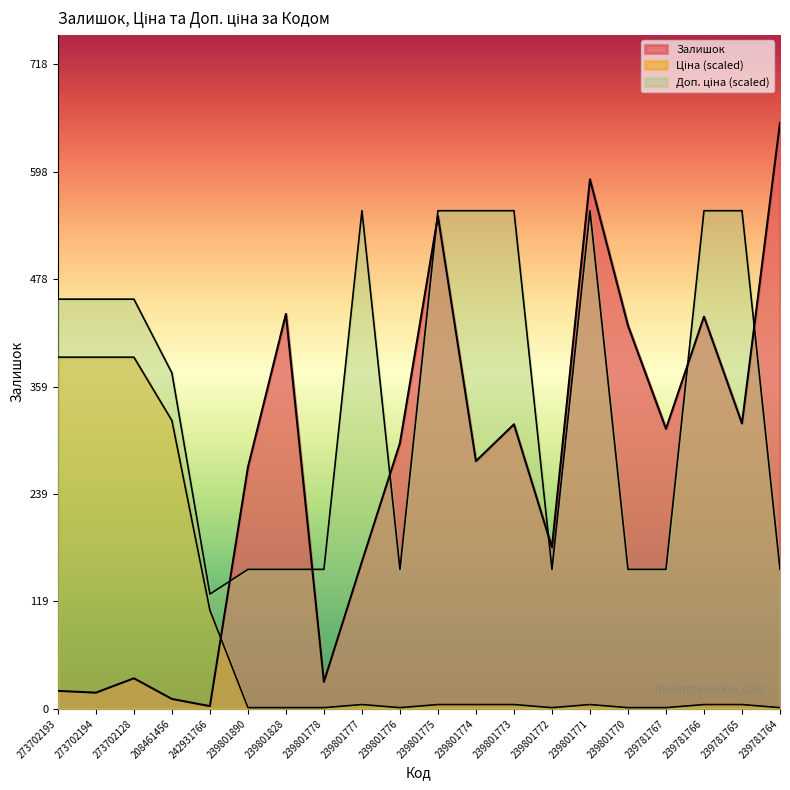

The value of Ціна at 239781765 is 8.2. True or false?

False